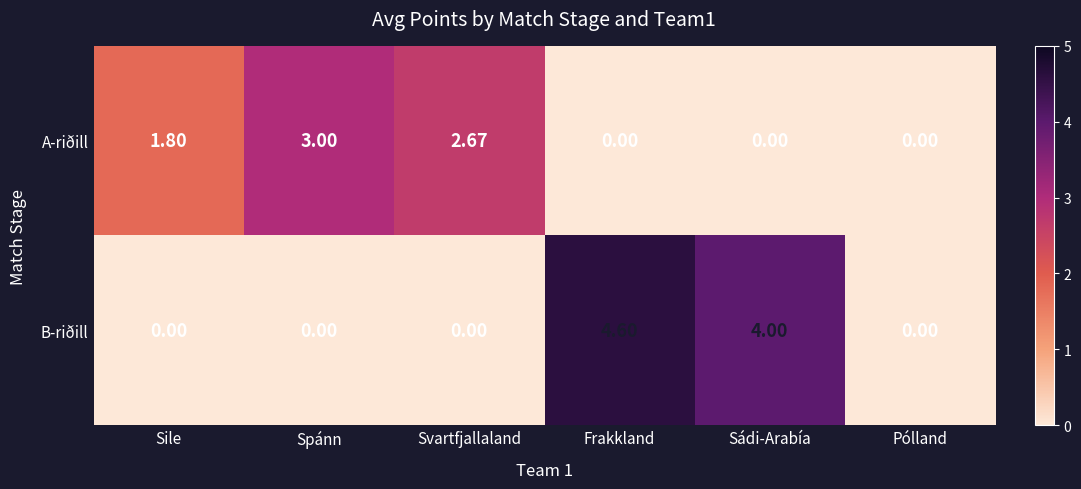

At which label is A-riðill closest to 1?

Sile